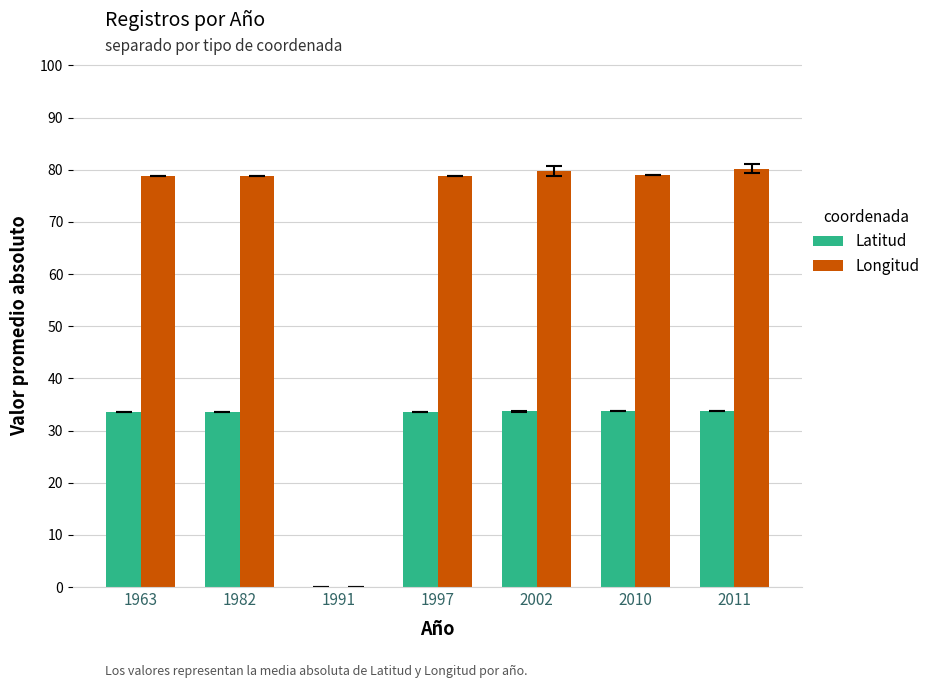

What is the sum of the Longitud values at 1991 and 1963?

78.8